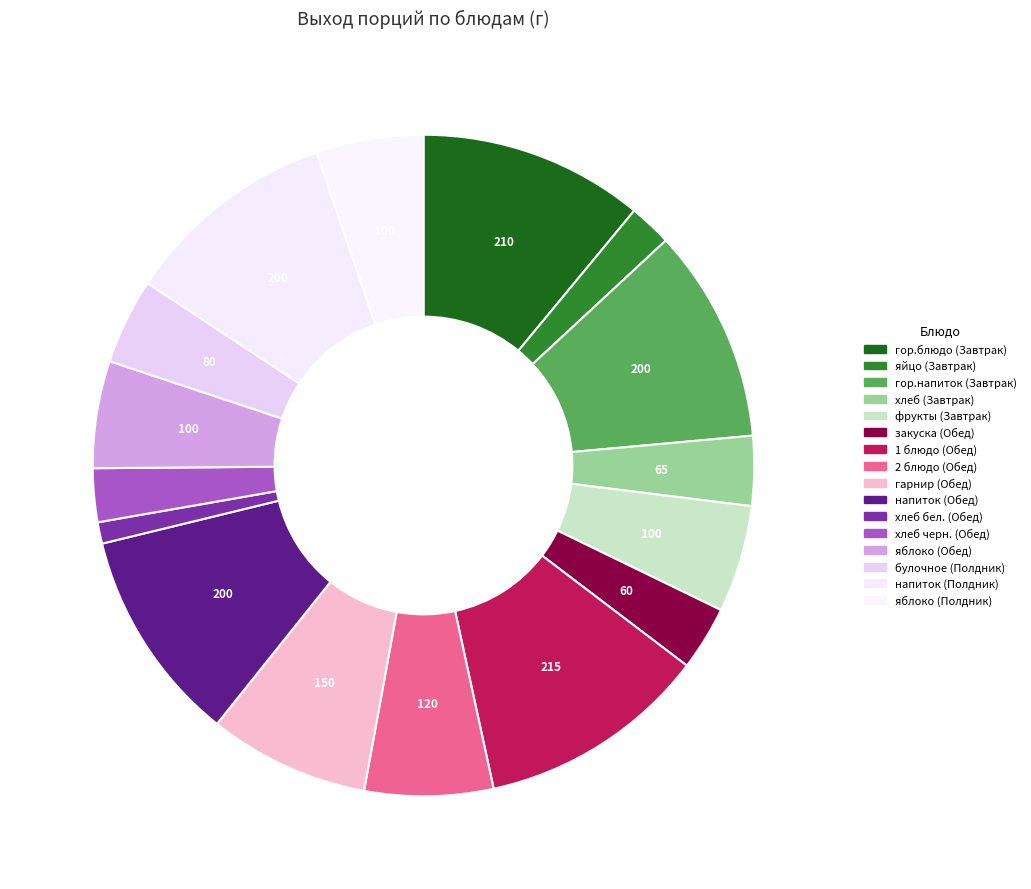

Between гор.блюдо (Завтрак) and яблоко (Обед), which is larger?

гор.блюдо (Завтрак)